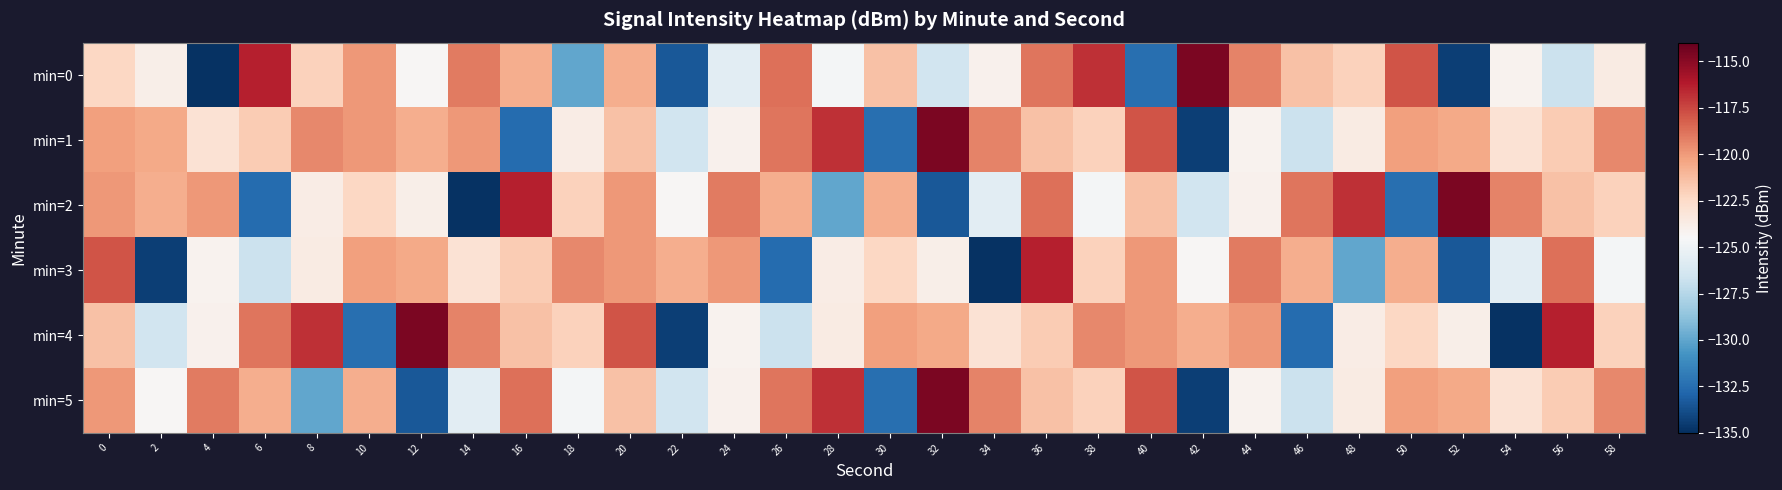

At how many categories does at least one series exceed -117?

12